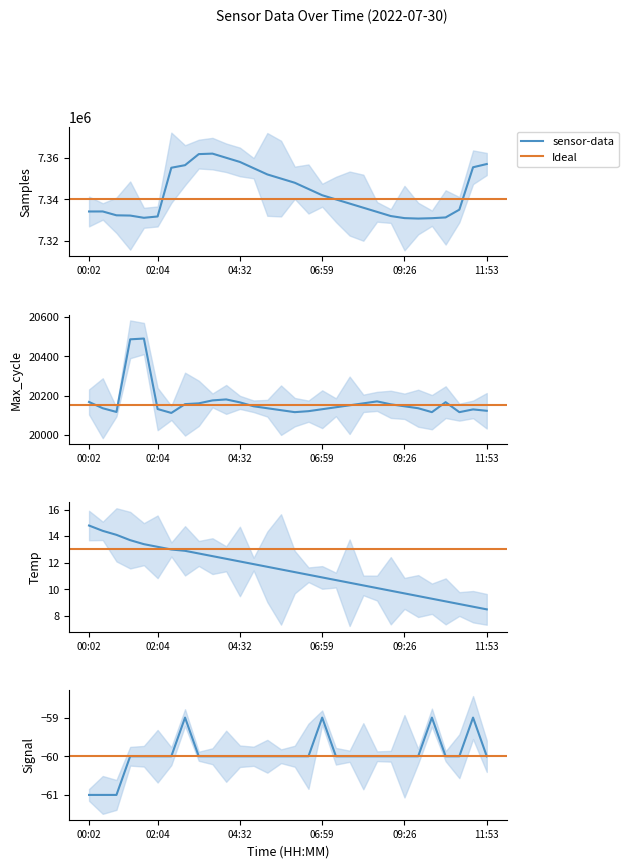

True or false: Signal and Temp intersect in this chart.

False